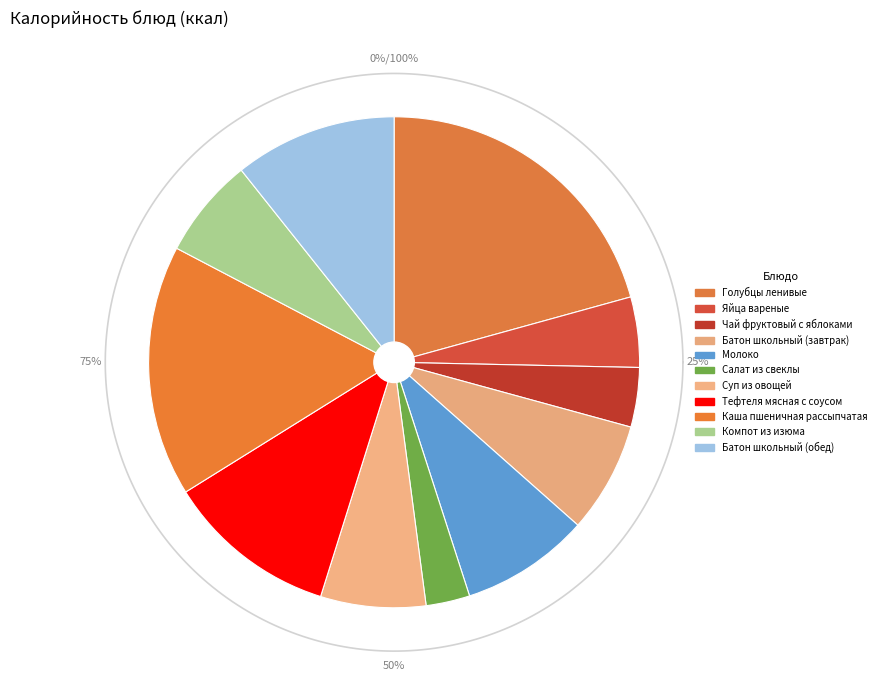

How many slices are in this pie chart?

11